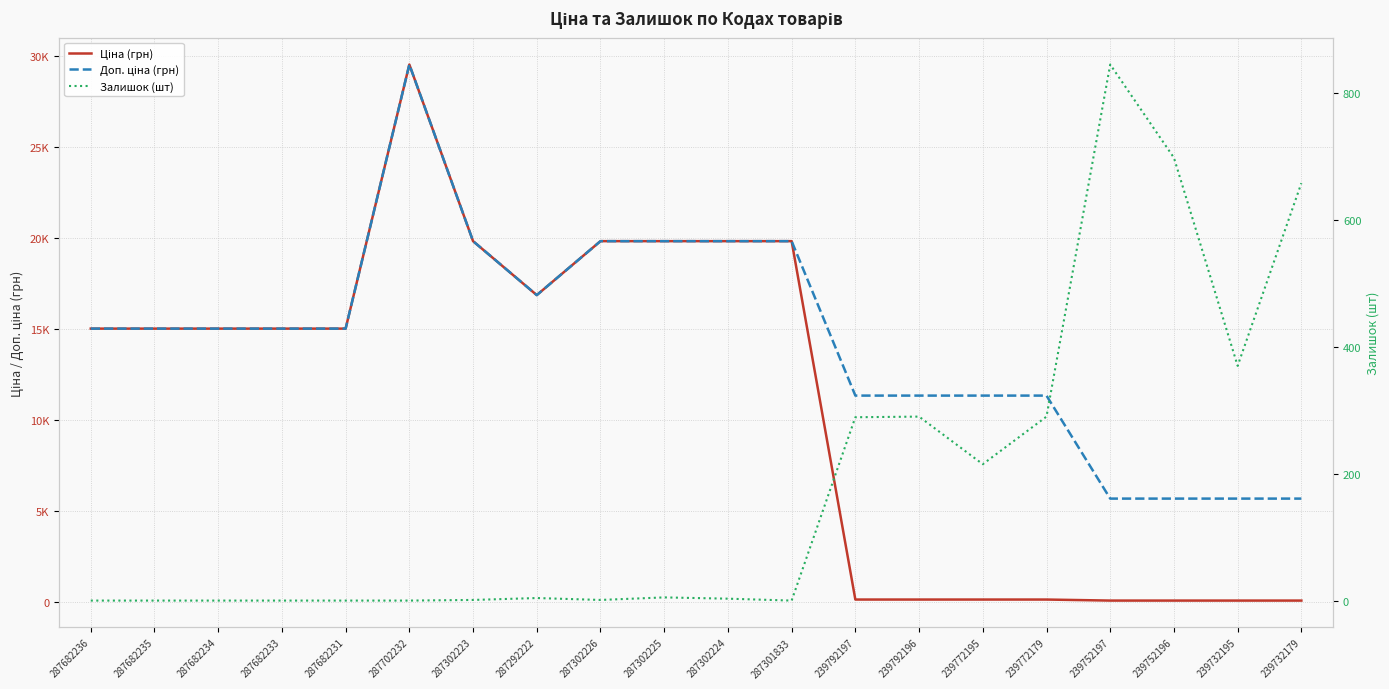

How many categories are shown in the chart?

20